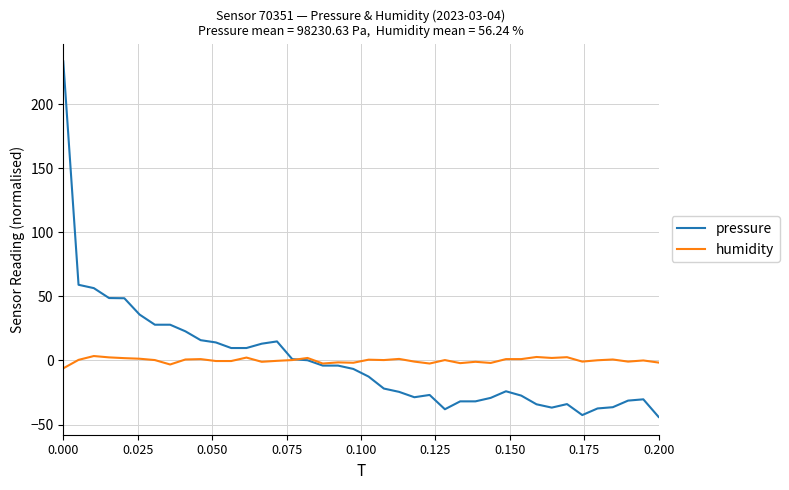

Rank the series by their maximum value, from highest to lowest.

pressure, humidity